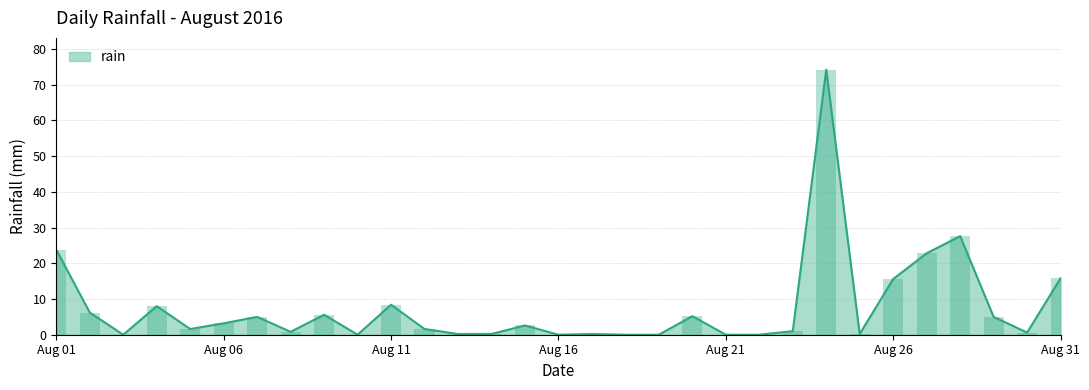

The value at 2016-08-04 is 8.0. True or false?

True